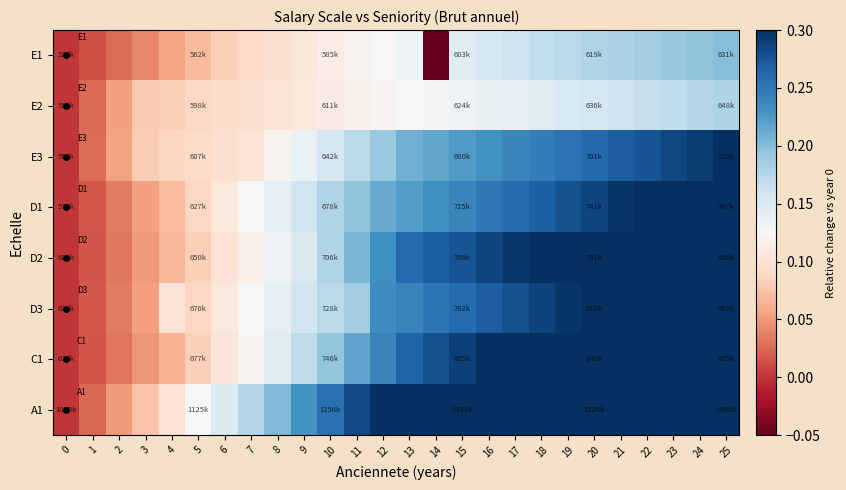

At 0, list the series in order from largest to smallest.

E1, E2, E3, D1, D2, D3, C1, A1